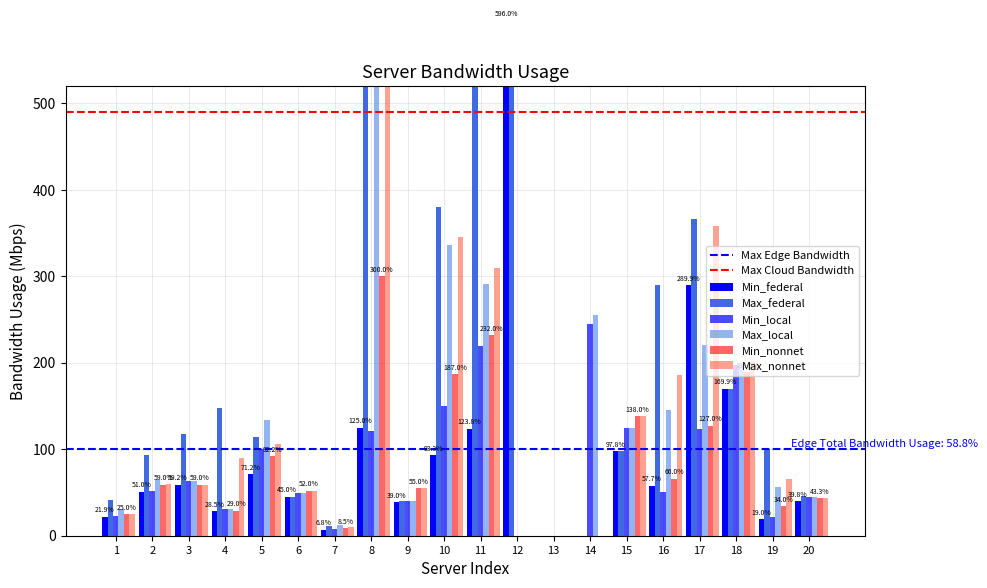

The Min_local series shows 23.0 at 1. True or false?

True